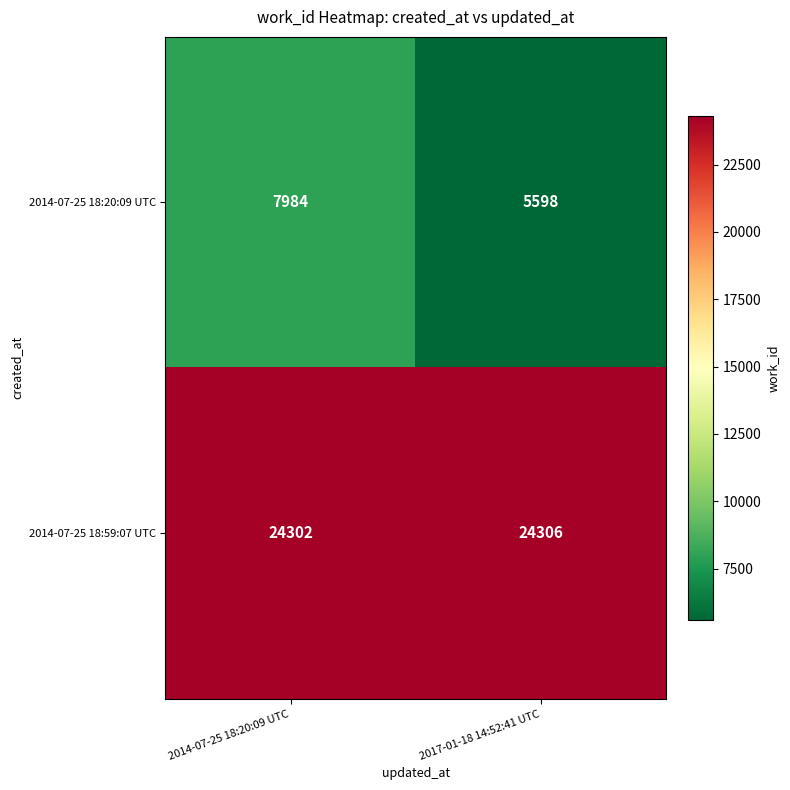

What is the difference between the maximum and minimum values in the 2014-07-25 18:20:09 UTC series?

2386